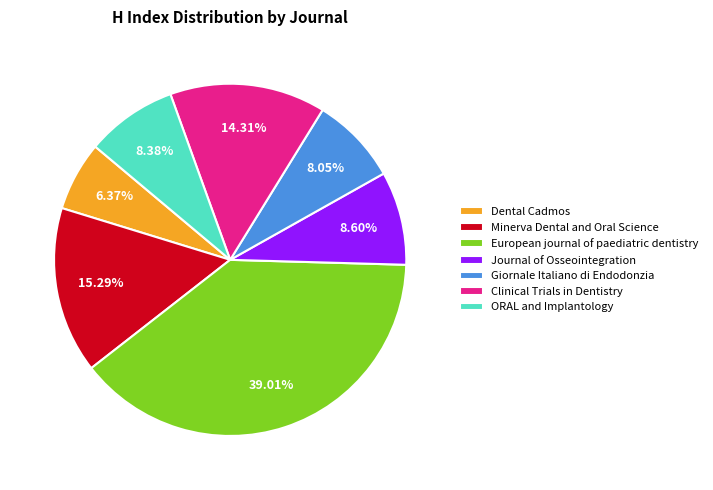

To the nearest percent, what is the difference between the Giornale Italiano di Endodonzia and Clinical Trials in Dentistry slice percentages?

6%